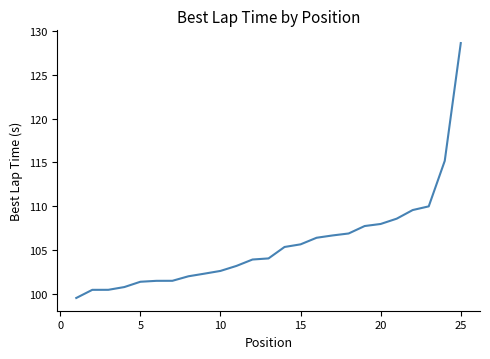

What is the difference between the maximum and second lowest values?

28.2